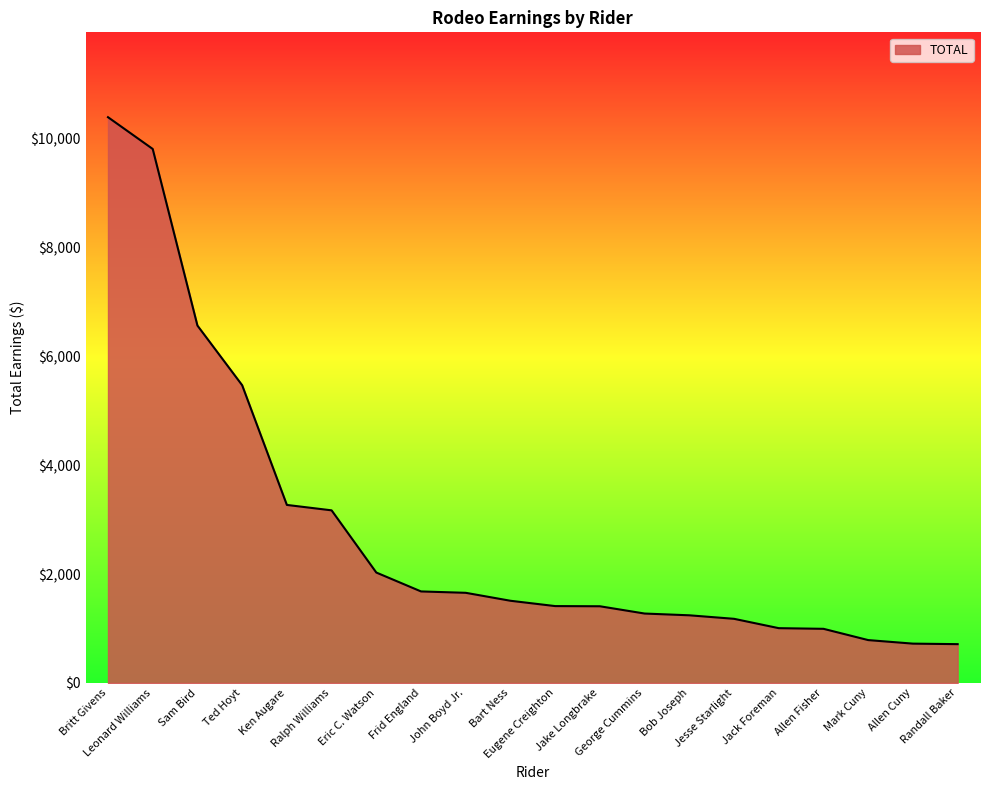

What is the difference between the maximum and minimum values?

9682.5